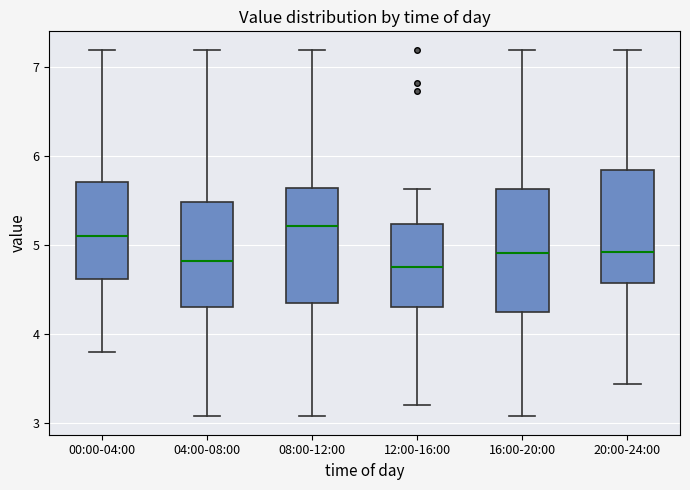

Which box is the tallest, from its lower edge to its upper edge?

16:00-20:00